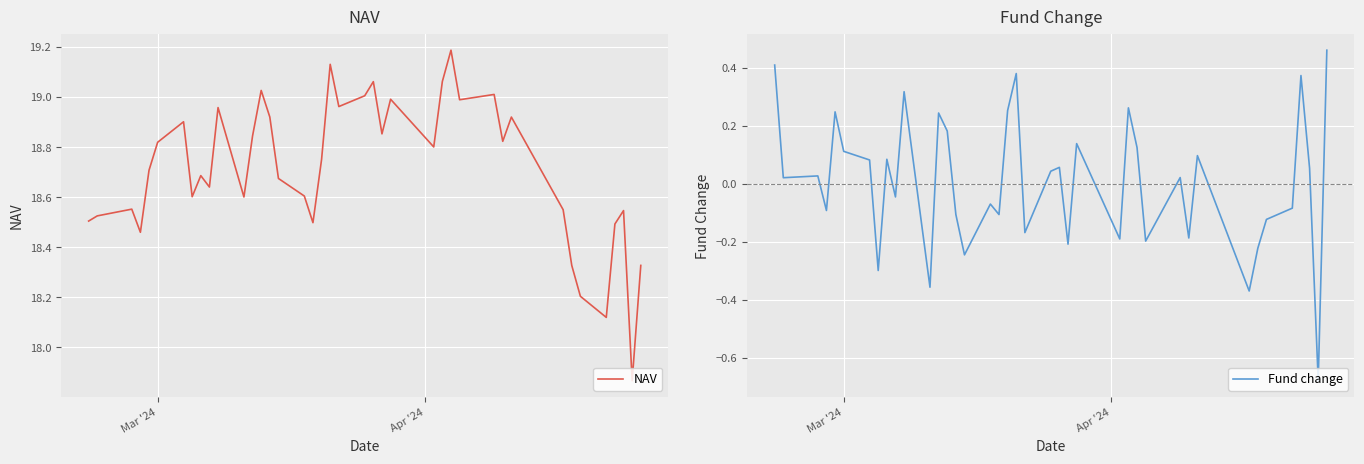

At how many categories does at least one series exceed 13?

40